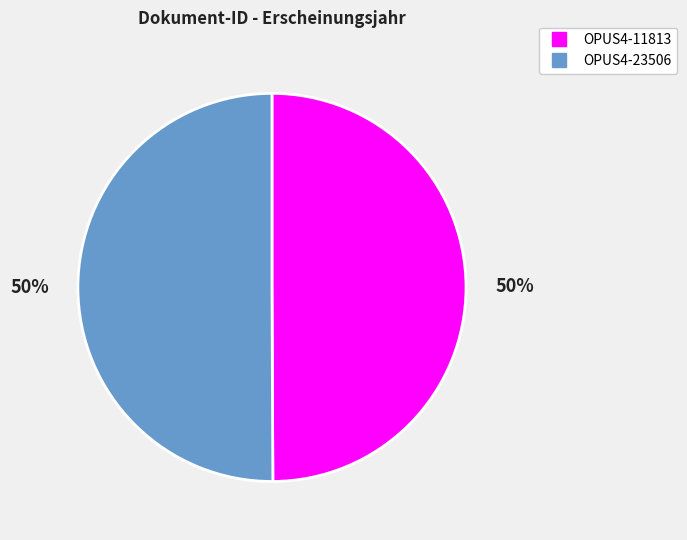

To the nearest percent, what percentage of the pie is OPUS4-11813?

50%